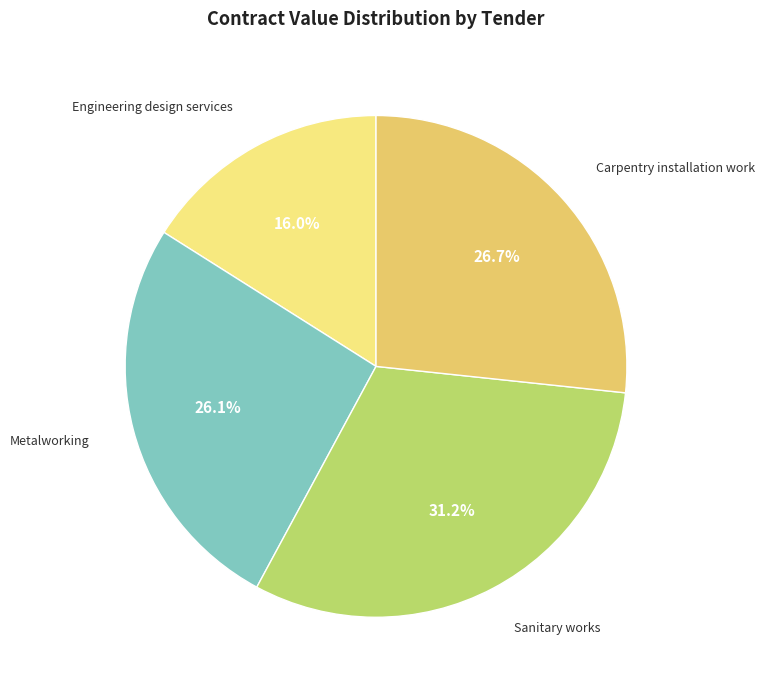

Rank the categories by value from highest to lowest.

Sanitary works, Carpentry installation work, Metalworking, Engineering design services